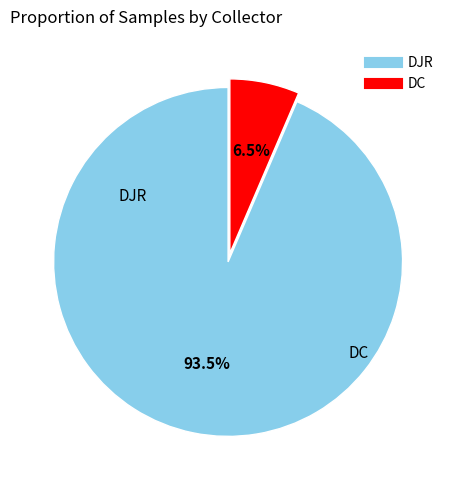

What is the majority slice?

DJR